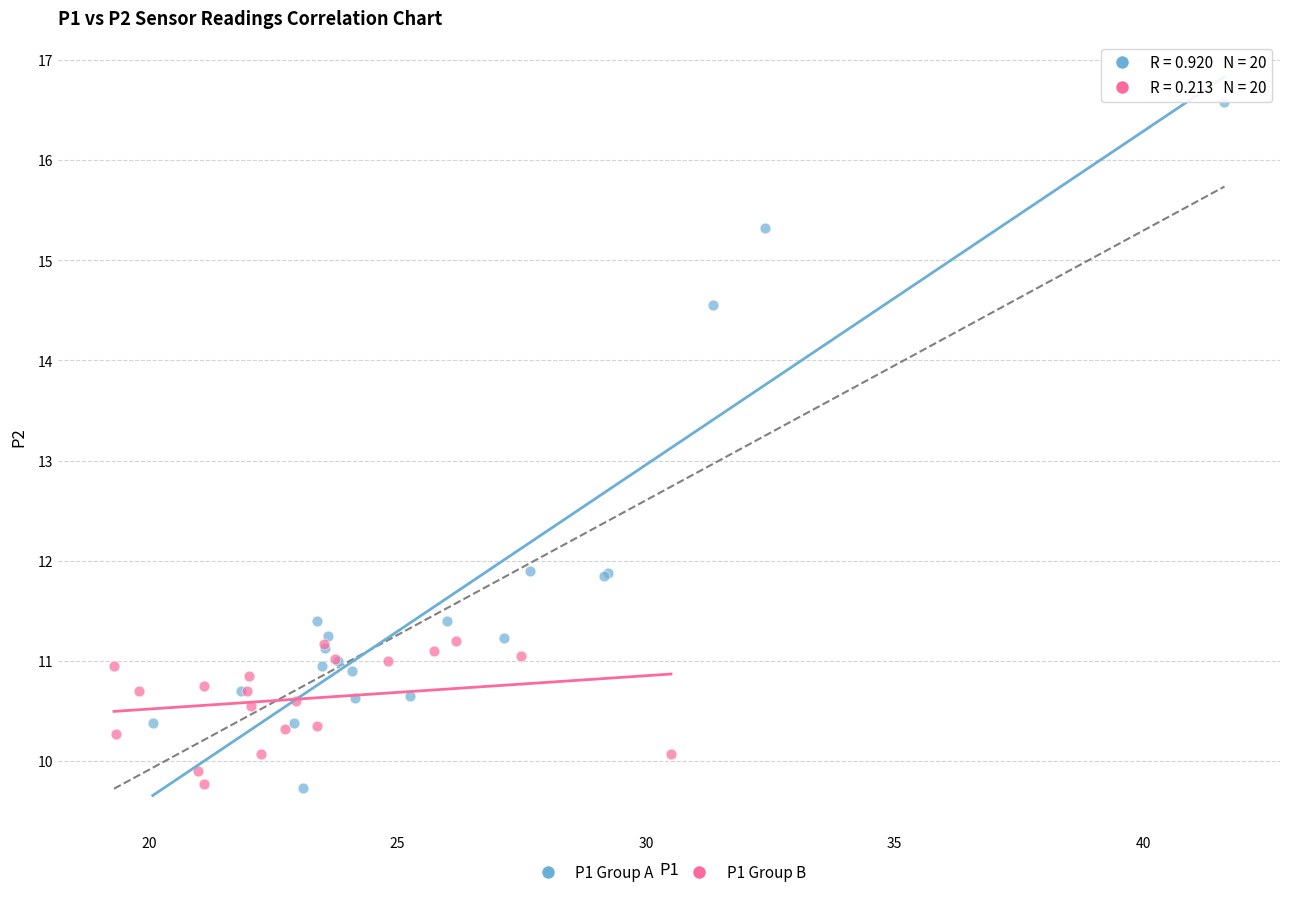

Which series contains the highest Y value?

P1 Group A